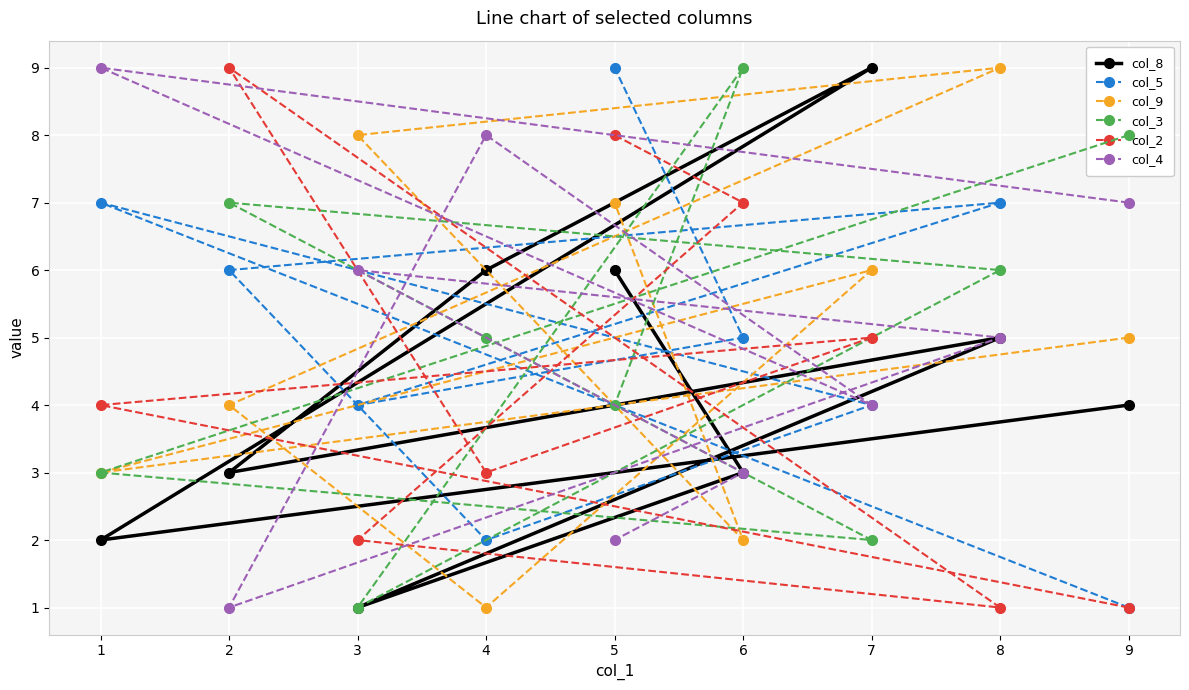

The col_8 series shows 3 at 4. True or false?

False